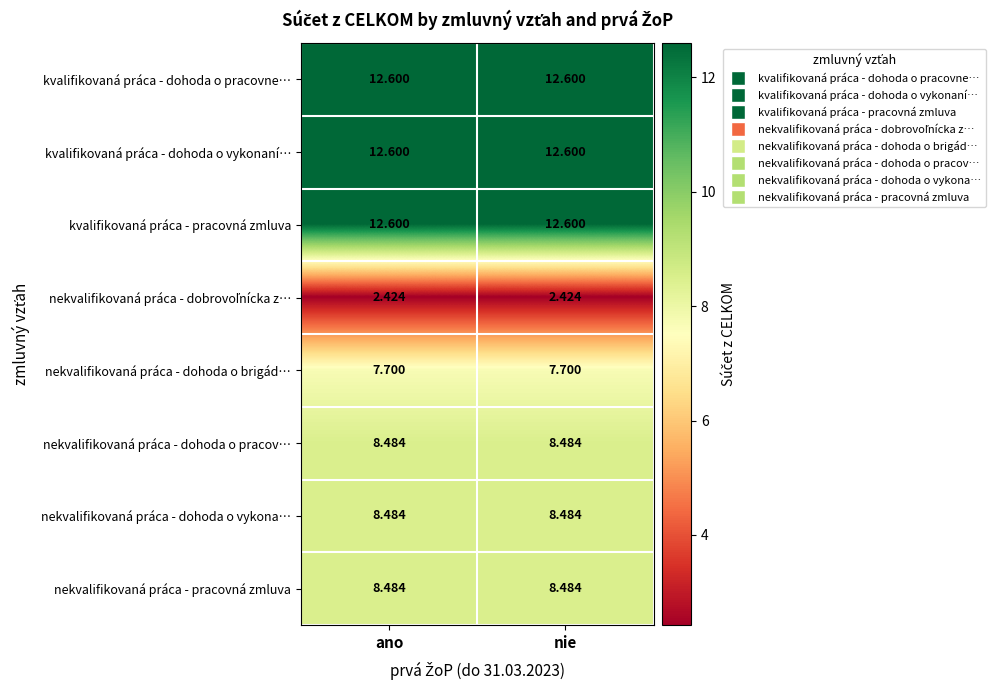

What is the spread (max minus min) of values at ano?

10.2